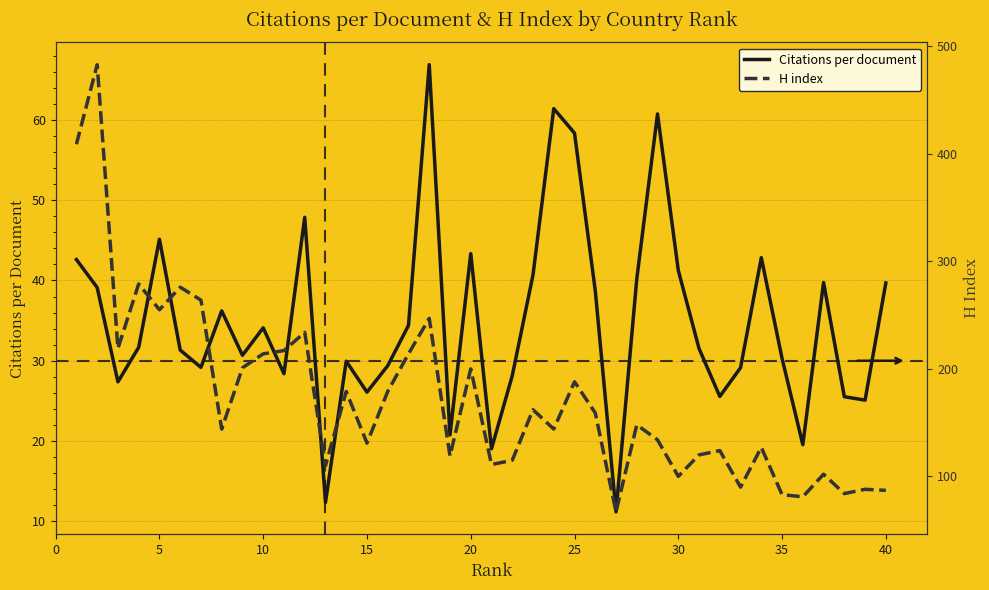

True or false: Citations per document has a value of 41.3 at 30.

True